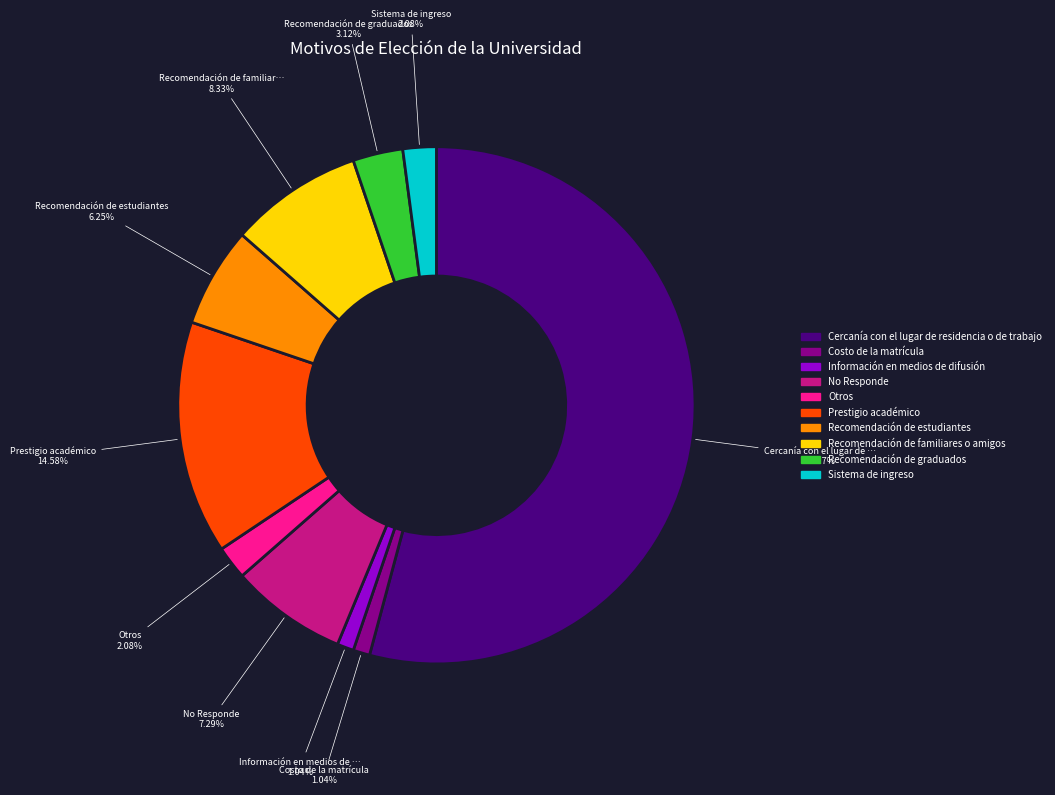

To the nearest percent, what percentage of the pie is Recomendación de estudiantes?

6%